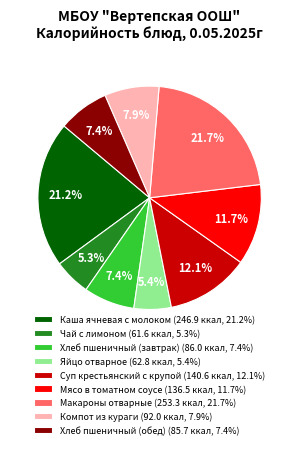

Count the number of slices in the pie.

9